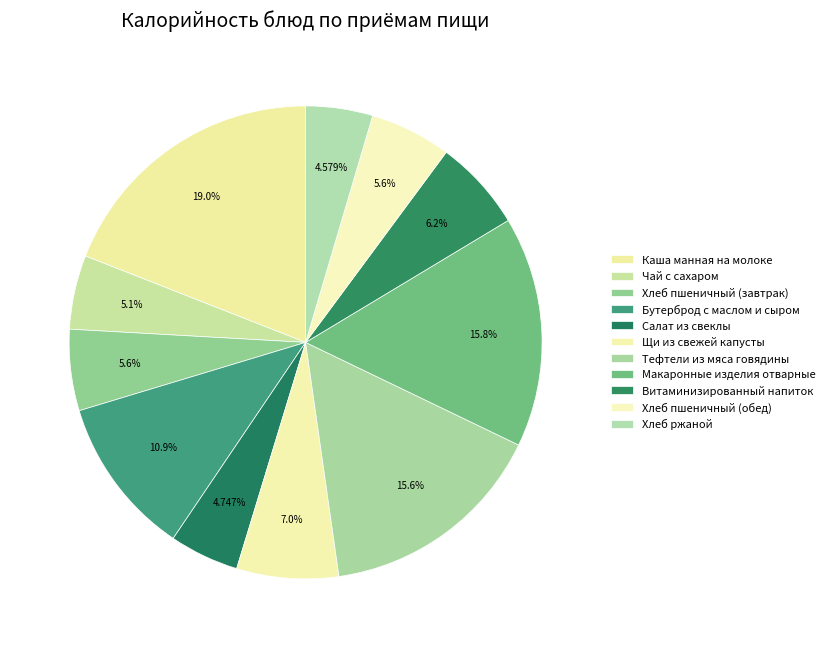

What is the ratio of the value at Тефтели из мяса говядины to the value at Каша манная на молоке?

0.8